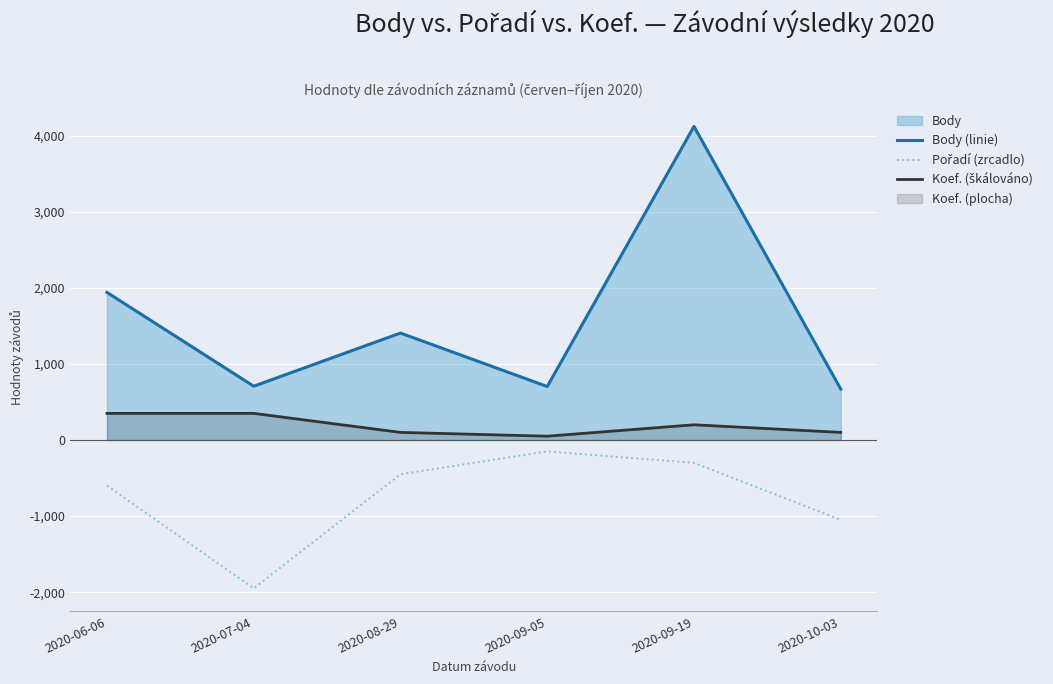

What is the value of the Koef. (škálováno) point at the 1st from the left?

350